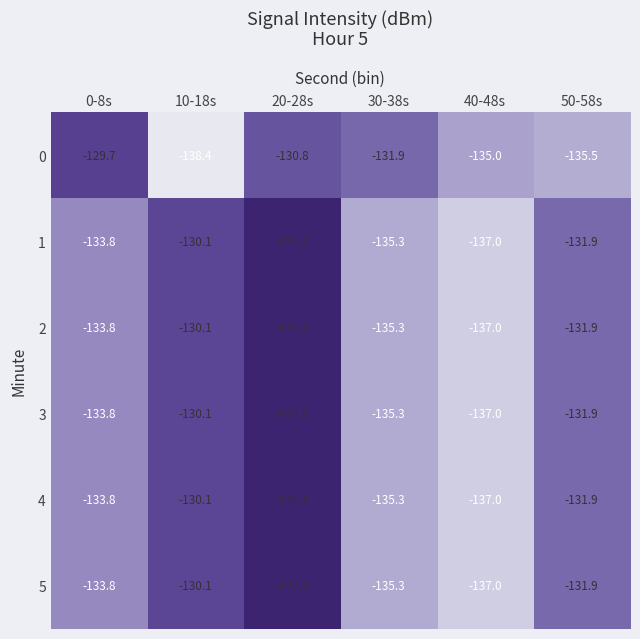

At how many categories does at least one series exceed -134?

5